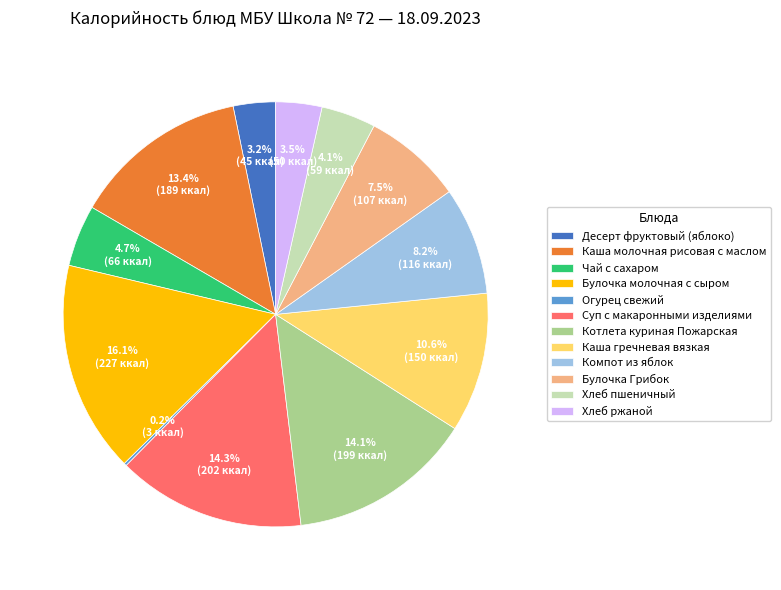

Combined, do Компот из яблок and Каша гречневая вязкая account for over 50%?

No